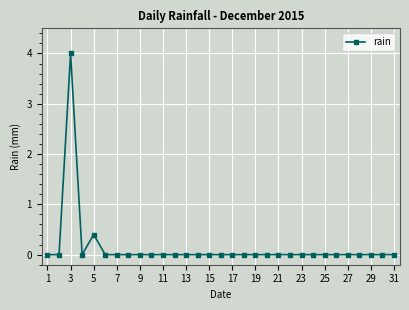

True or false: there are more than 1 points higher than both neighbors.

True